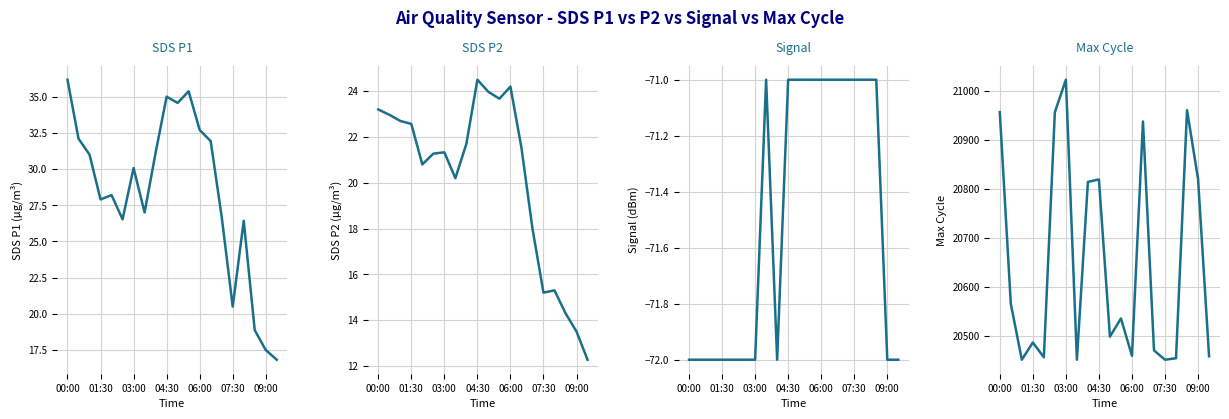

At how many categories does at least one series exceed 74?

20